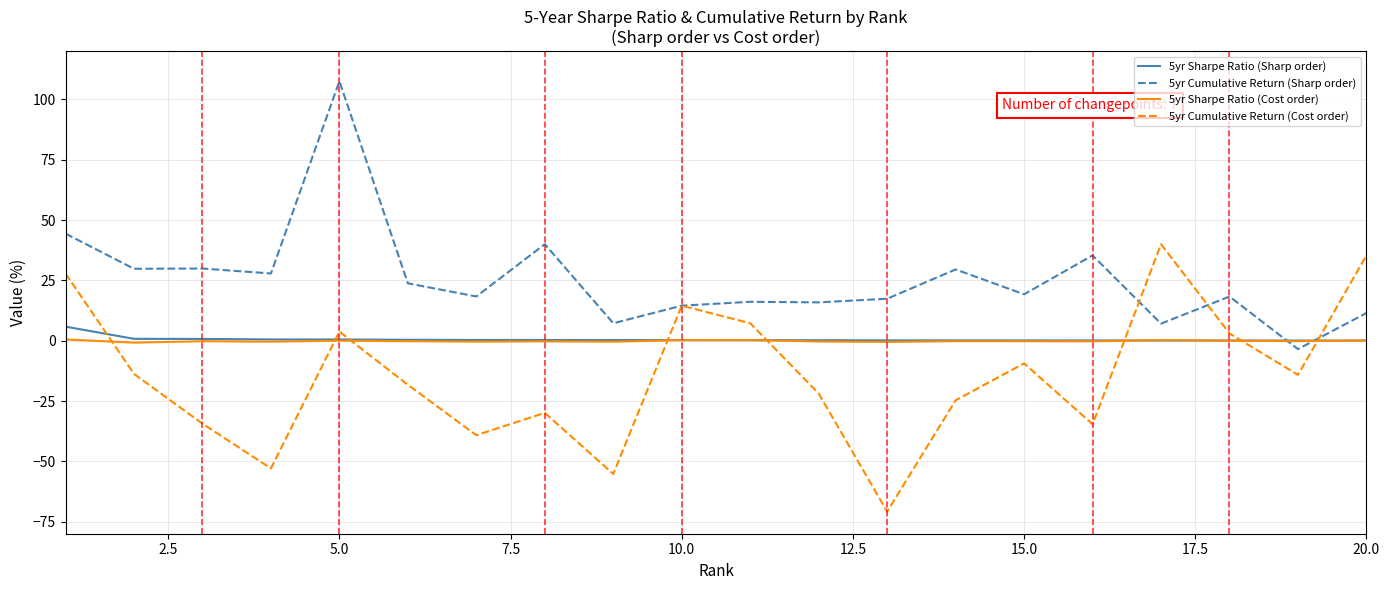

What is the maximum value for 5yr Sharpe Ratio (Sharp order)?

5.8